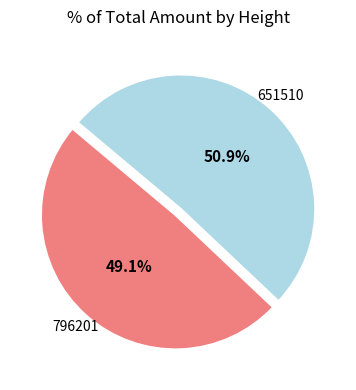

Is it true that 651510 is 63% of the pie?

False